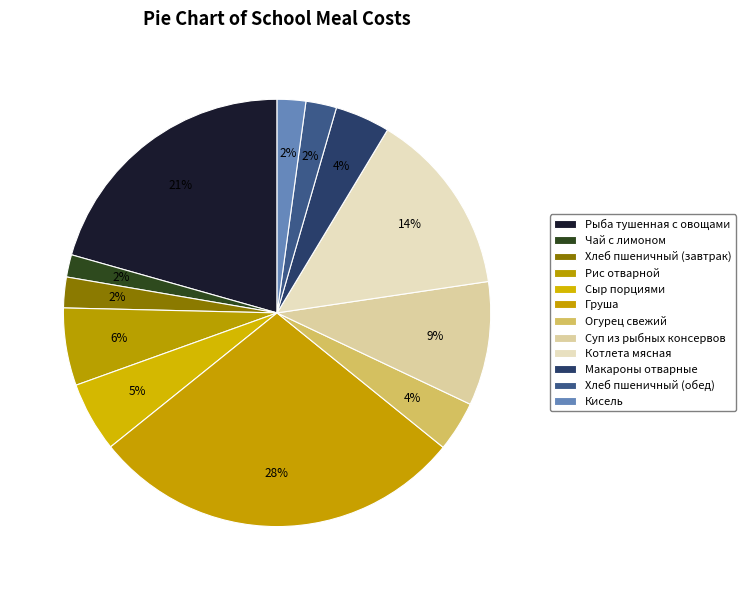

Between Макароны отварные and Суп из рыбных консервов, which is larger?

Суп из рыбных консервов